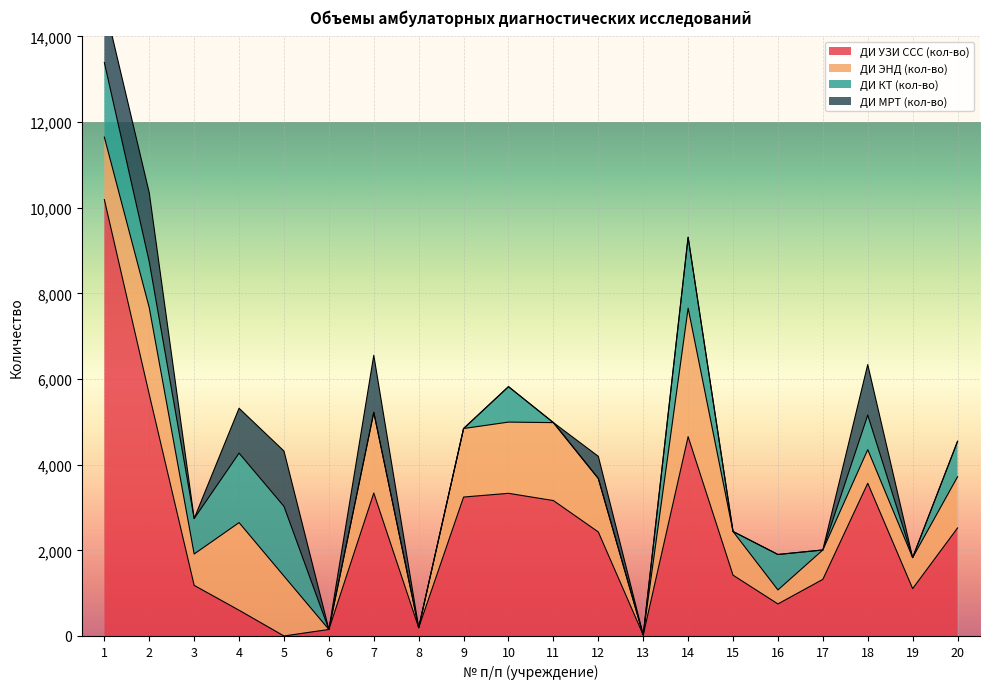

Is the value of ДИ УЗИ ССС (кол-во) at 7 greater than the value of ДИ ЭНД (кол-во) at 11?

Yes